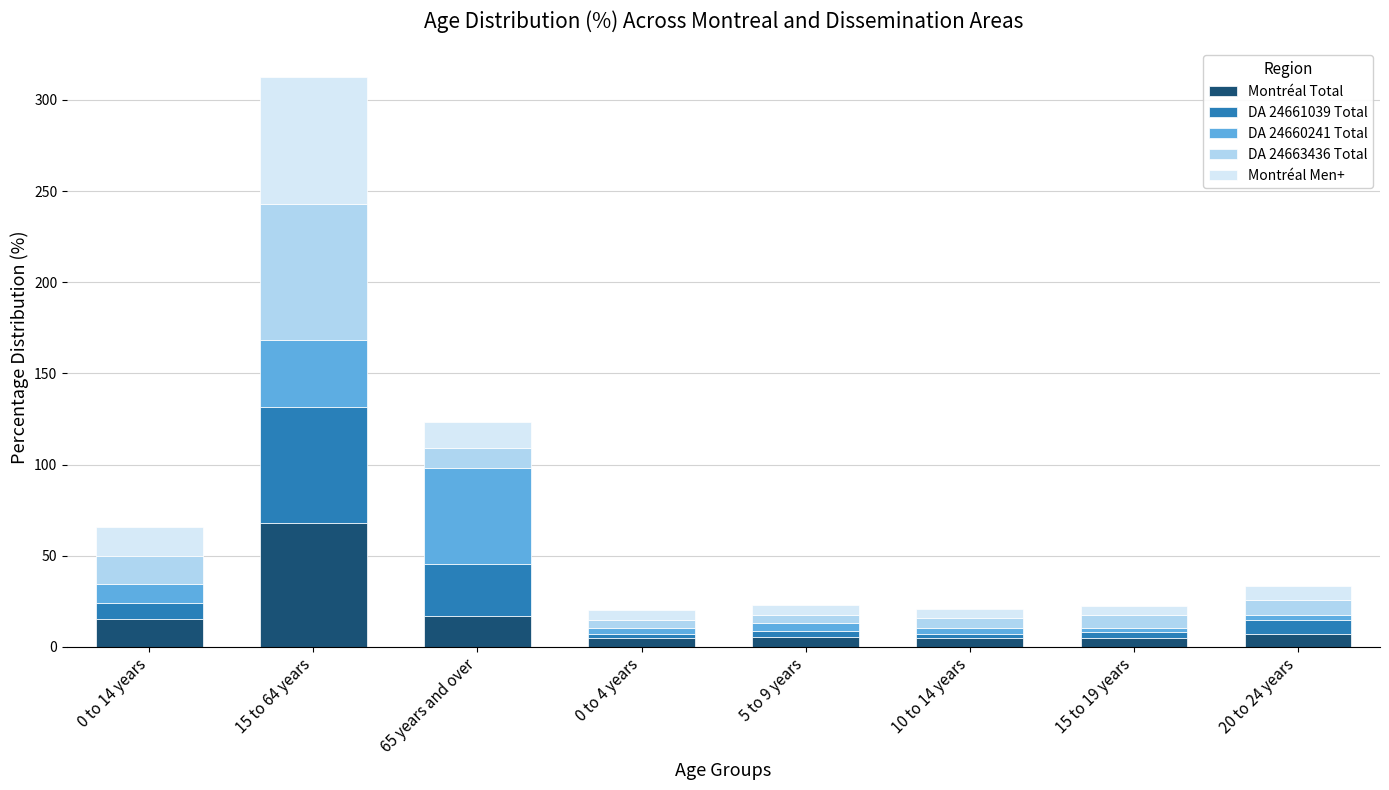

What is the highest value of the Montréal Total series?

67.9